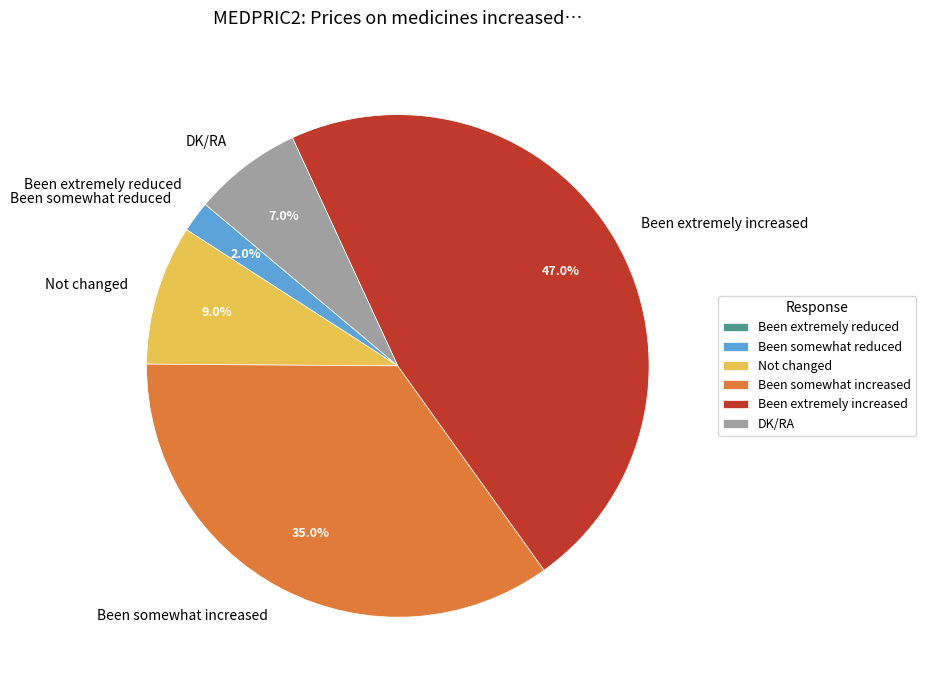

Which slice is the largest?

Been extremely increased